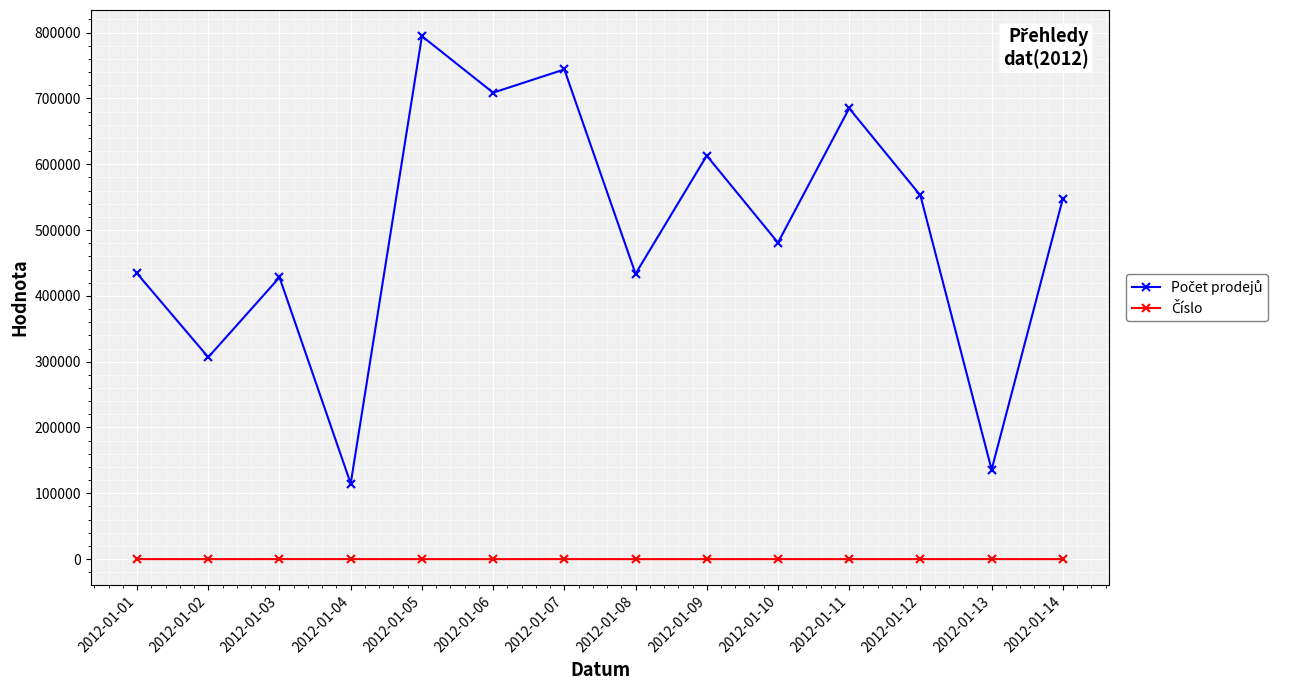

What is the maximum value shown in the chart?

794552